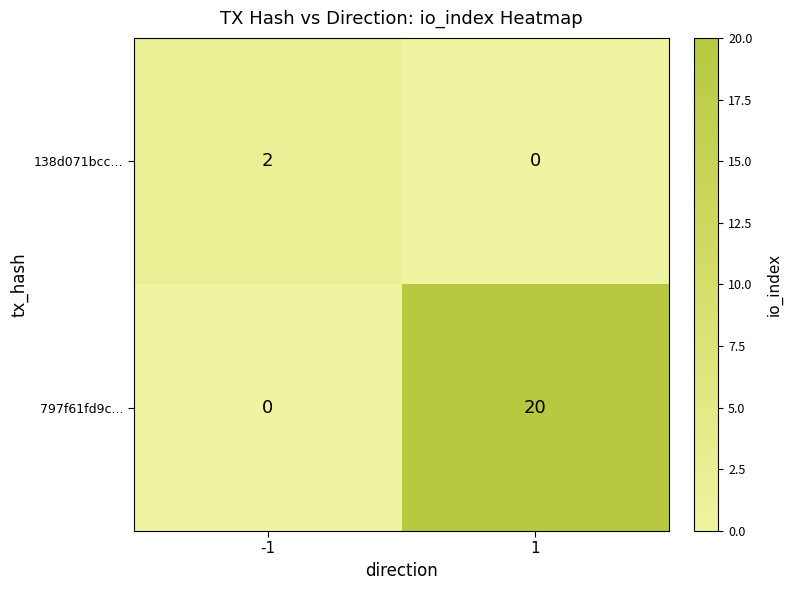

What is the maximum value shown in the chart?

20